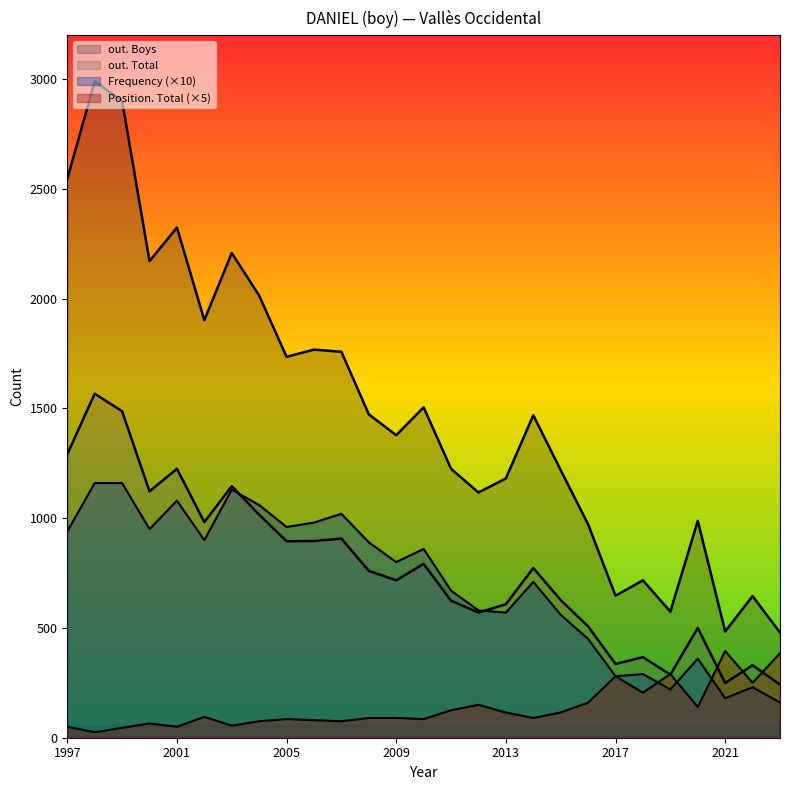

What is the average value of the out. Total series?

771